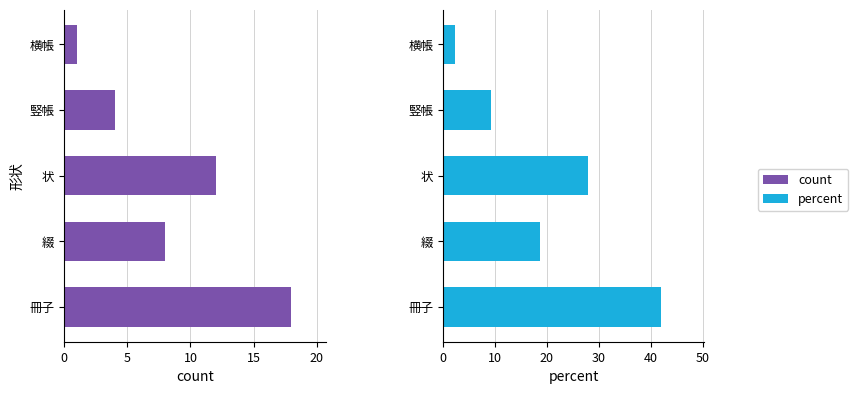

Reading left to right, list all the values displayed in this chart.

count: 0=18.0	5=8.0	10=12.0	15=4.0	20=1.0
percent: 0=41.9	5=18.6	10=27.9	15=9.3	20=2.3